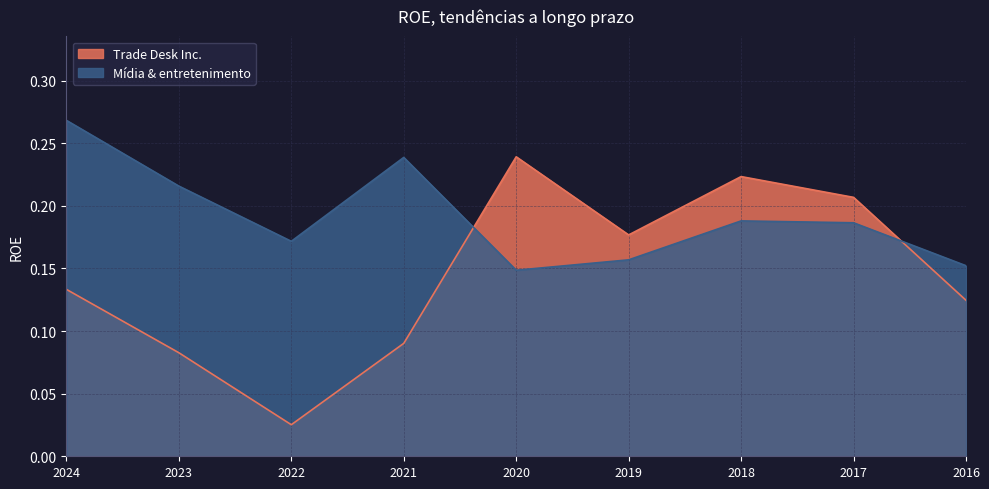

What is the sum of all Mídia & entretenimento values?

1.7